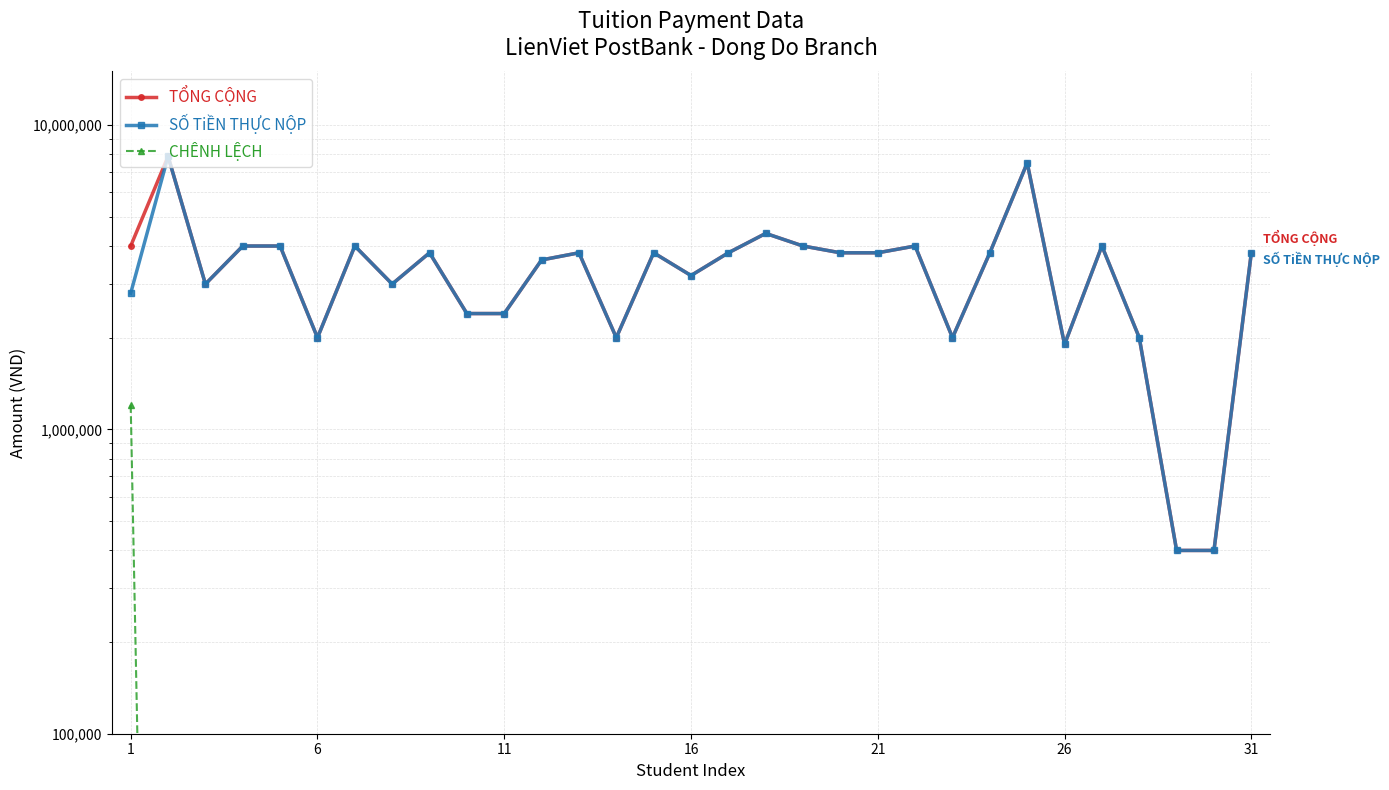

True or false: SỐ TiỀN THỰC NỘP has more than 0 points higher than both neighbors.

True